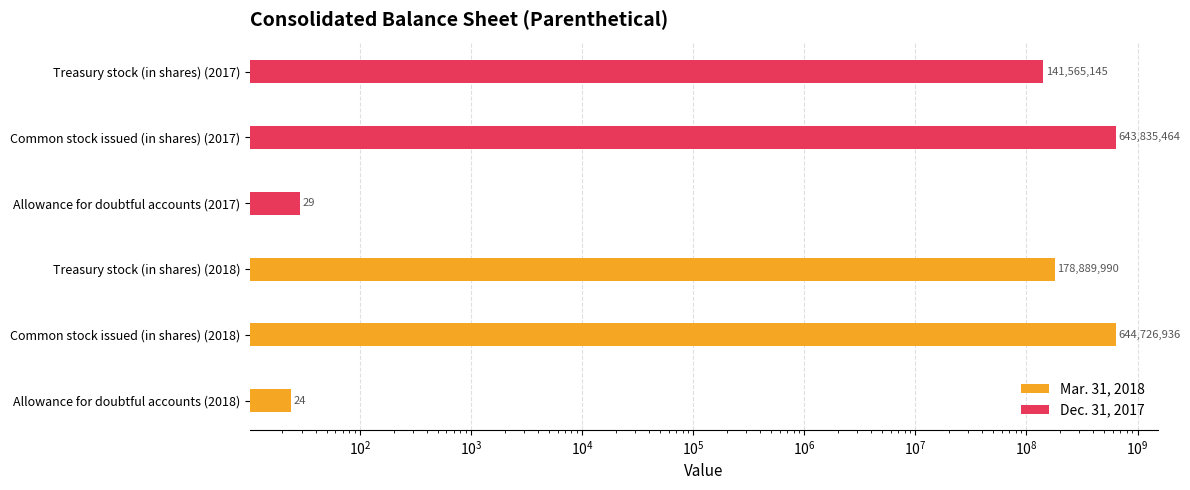

What is the lowest value of the Mar. 31, 2018 series?

24